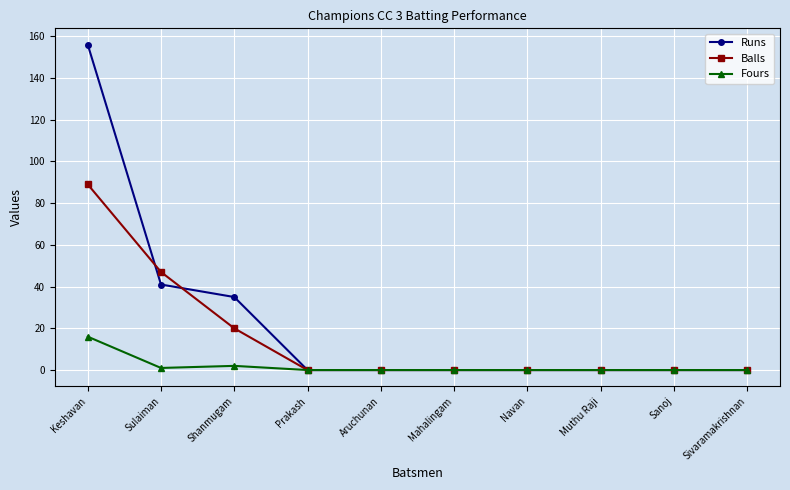

What is the value of the Balls point at the 2nd from the left?

47